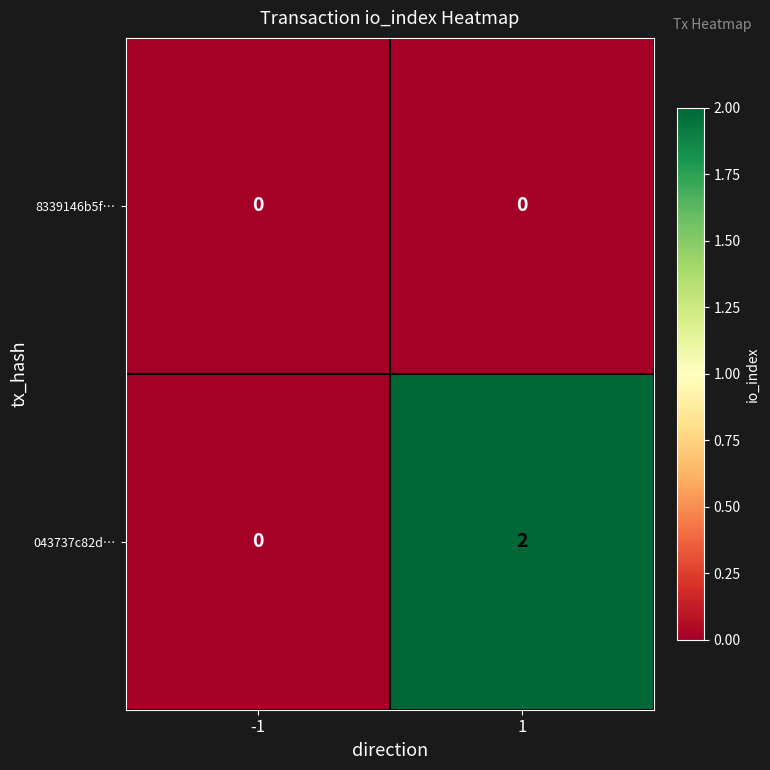

Between -1 and 1, which series saw the biggest shift?

043737c82d…